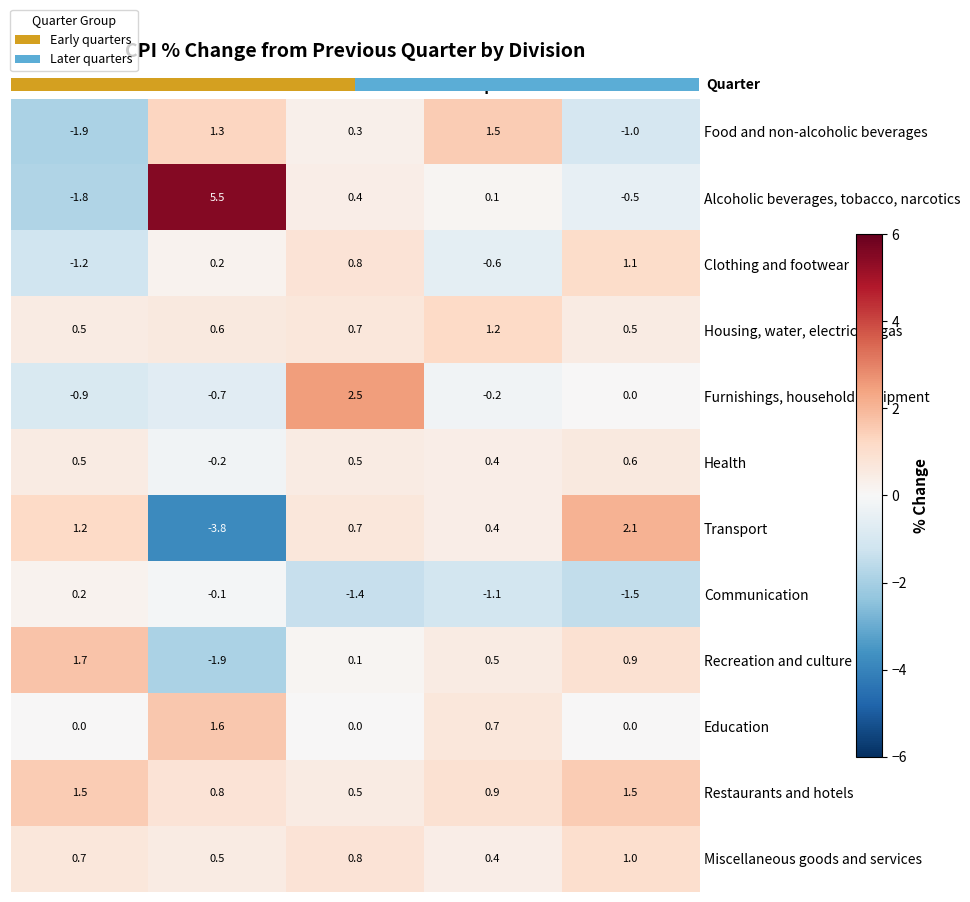

Is the value of Recreation and culture at Mar-19 greater than the value of Food and non-alcoholic beverages at Mar-19?

No